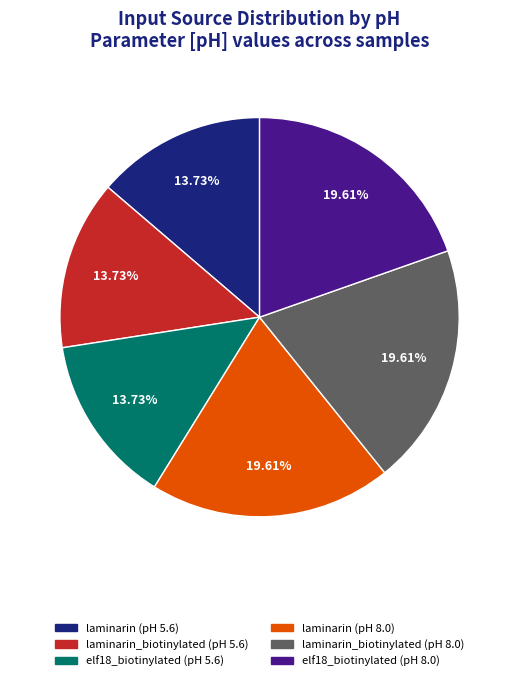

Between laminarin (pH 8.0) and laminarin_biotinylated (pH 5.6), which is larger?

laminarin (pH 8.0)